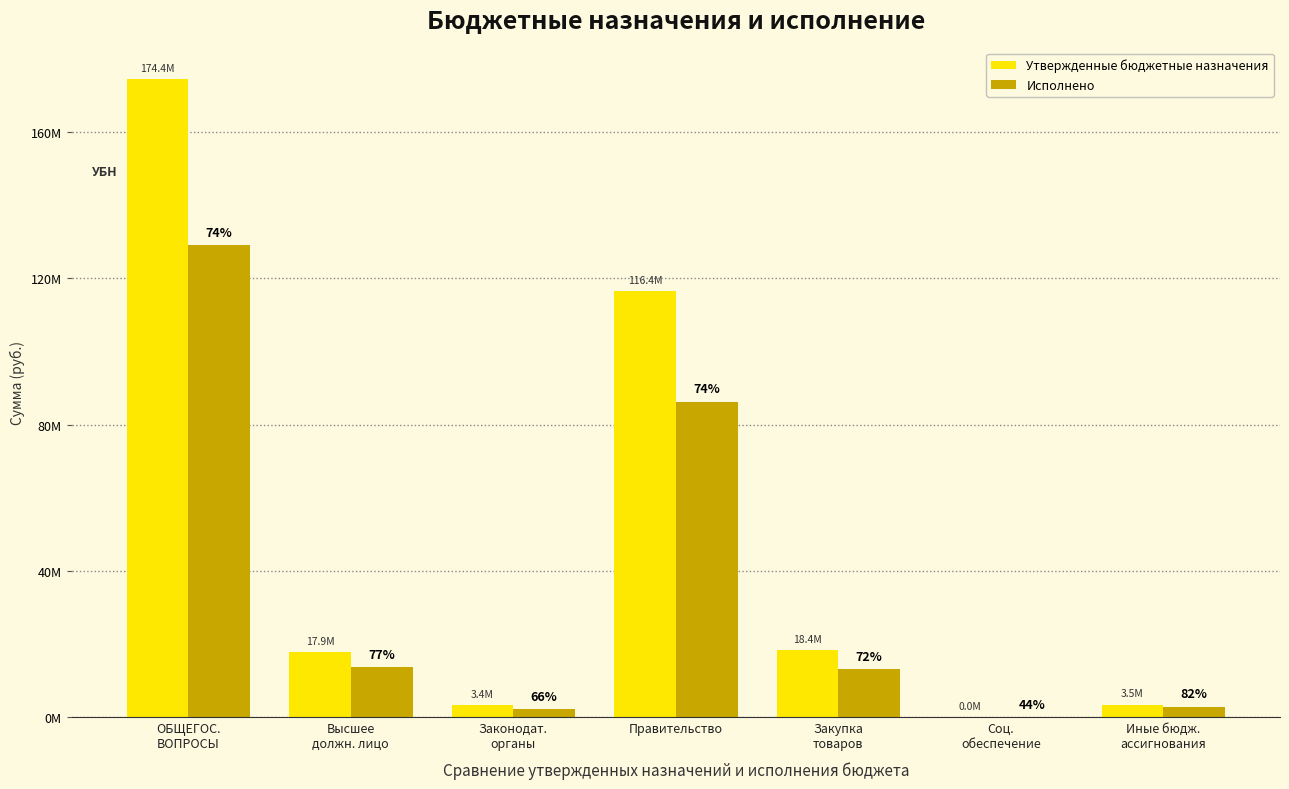

Which series has the largest total across all categories?

Утвержденные бюджетные назначения